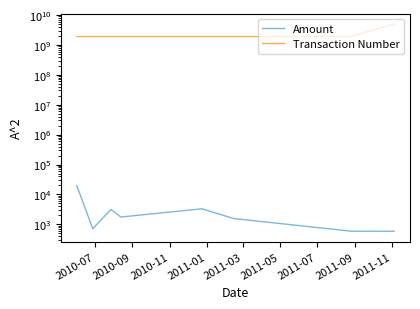

At how many categories does at least one series exceed 1180117226?

8